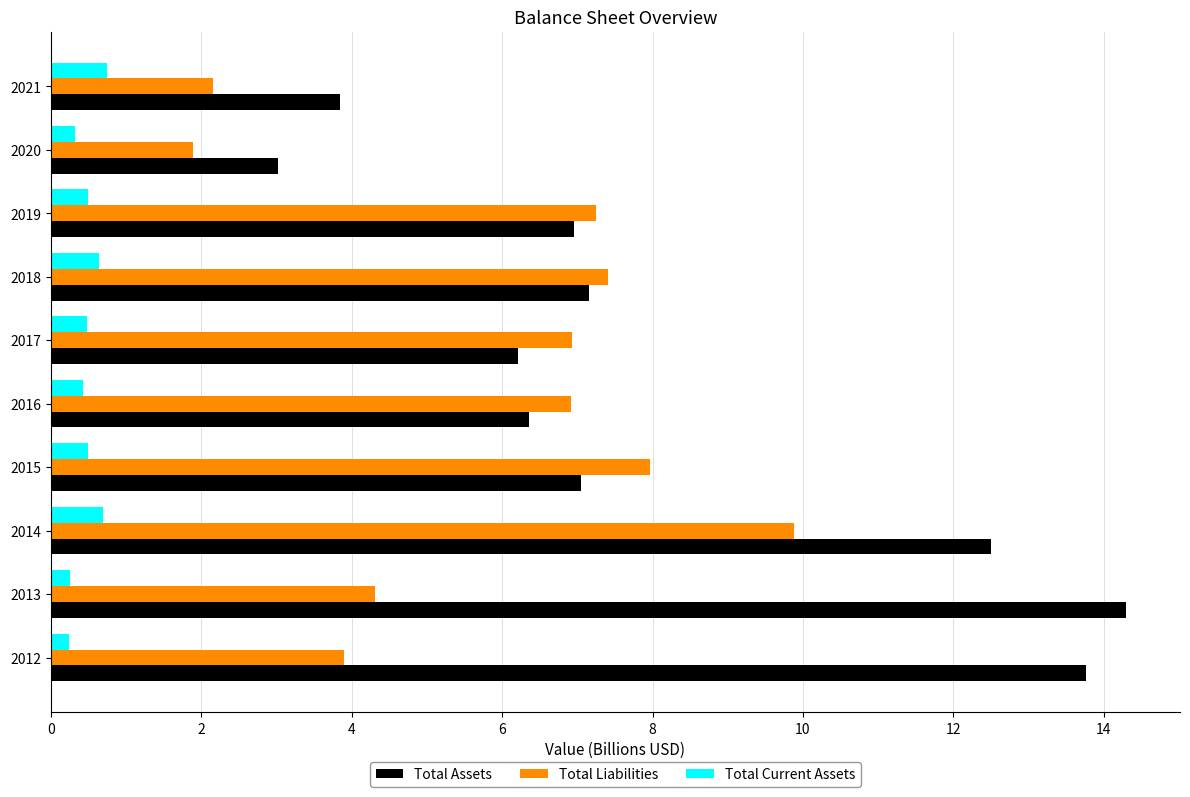

True or false: Total Liabilities has a value of 3.9 at 2012.

True